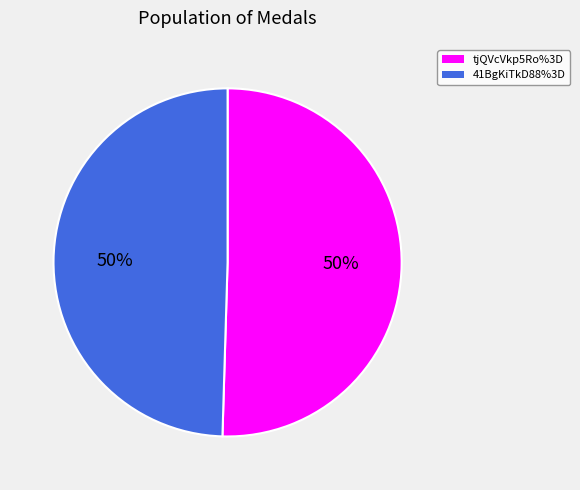

Approximately how many times larger is the value at tjQVcVkp5Ro%3D compared to 41BgKiTkD88%3D?

1.0